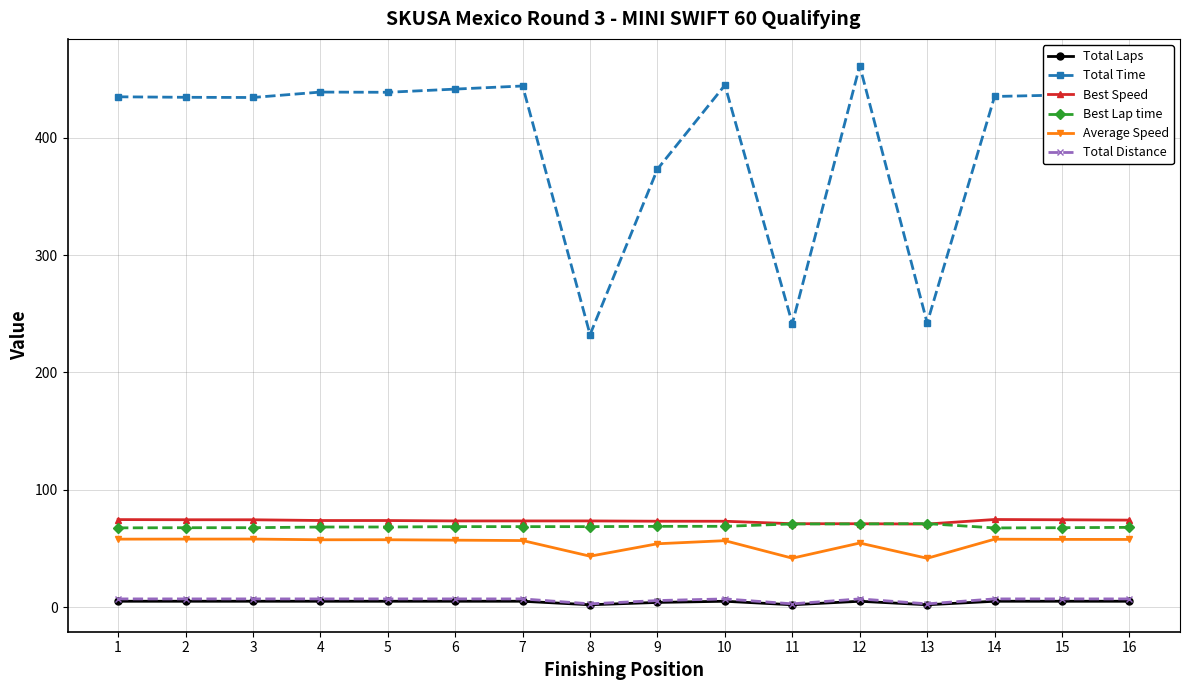

What is the difference between the highest and lowest values at 8?

230.3